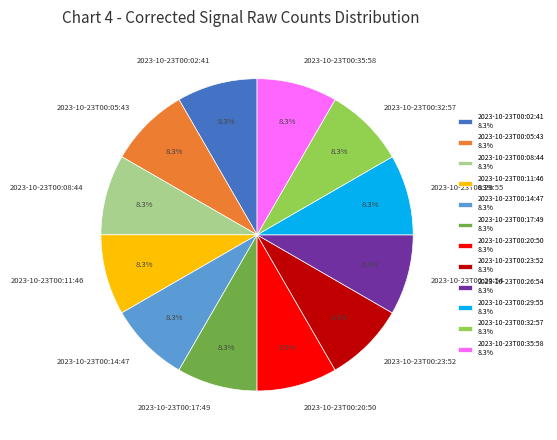

What percentage is NOT represented by 2023-10-23T00:02:41?

91.7%